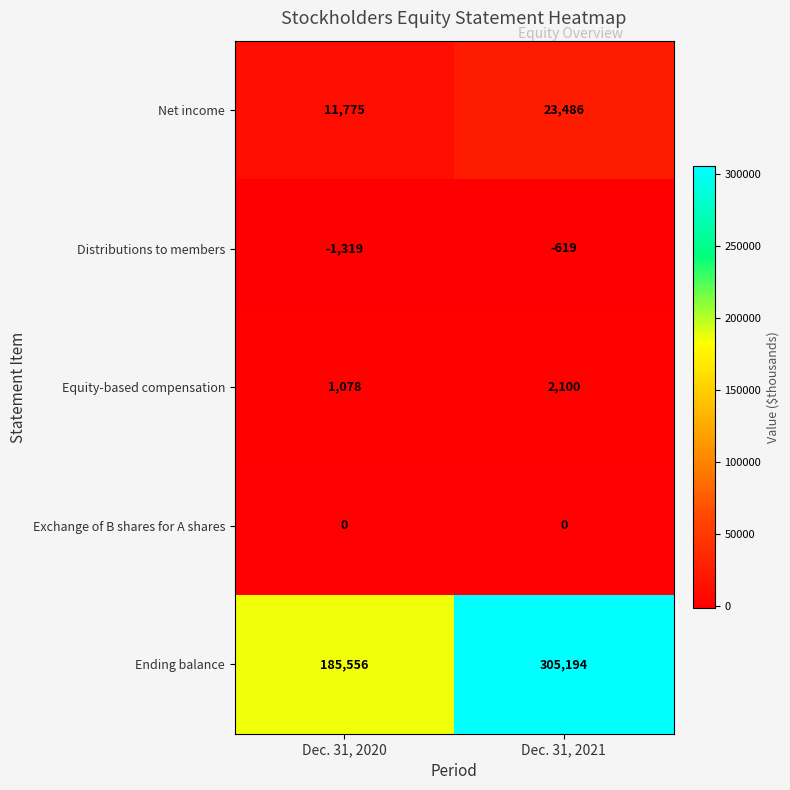

Reading right to left, extract all data points from this chart.

Net income: Dec. 31, 2021=23486	Dec. 31, 2020=11775
Distributions to members: Dec. 31, 2021=-619	Dec. 31, 2020=-1319
Equity-based compensation: Dec. 31, 2021=2100	Dec. 31, 2020=1078
Exchange of B shares for A shares: Dec. 31, 2021=0	Dec. 31, 2020=0
Ending balance: Dec. 31, 2021=305194	Dec. 31, 2020=185556